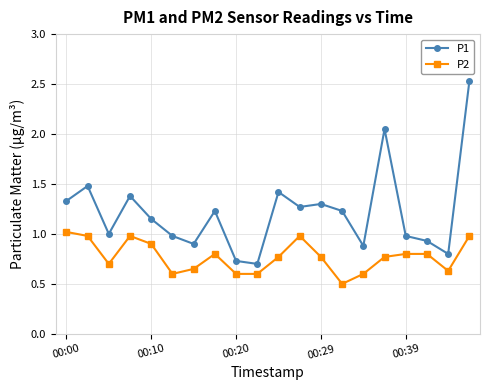

What is the value of the P1 point at the 2nd from the left?

1.5